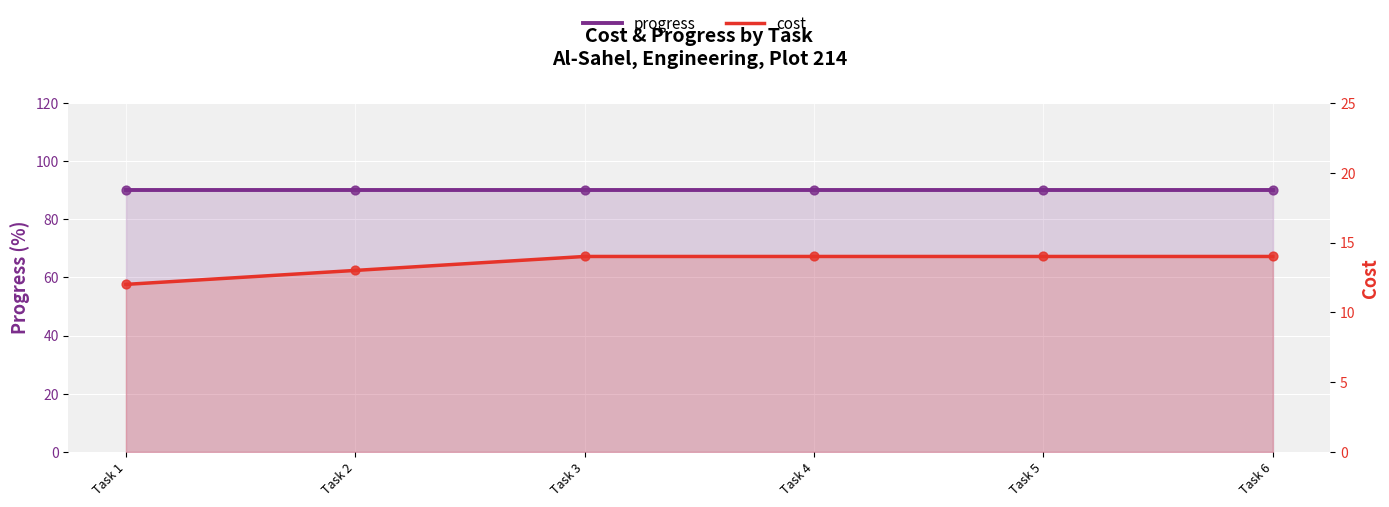

Is the value of progress at Task 4 greater than the value of cost at Task 1?

Yes